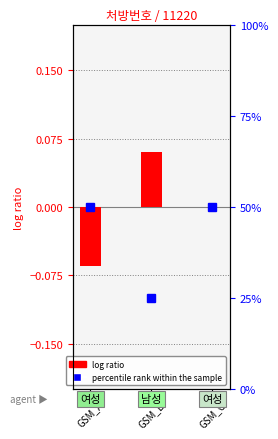

List the labels in order of value, smallest first.

GSM_A, GSM_C, GSM_B